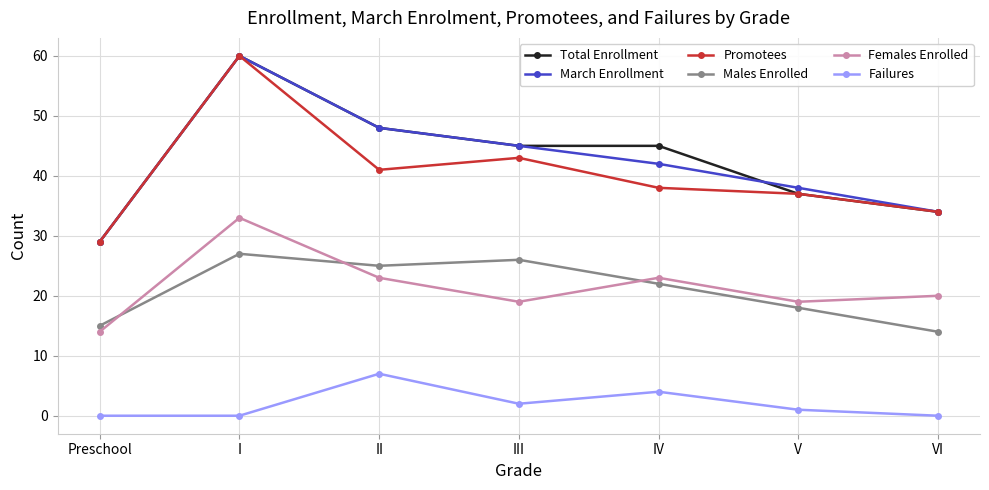

At how many categories does at least one series exceed 12?

7